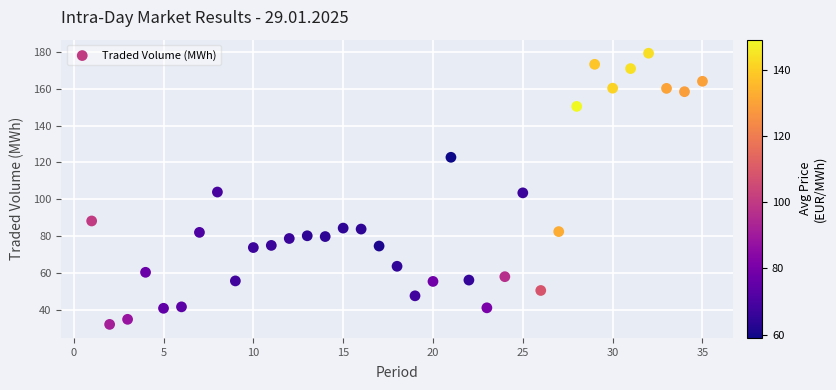

What is the range of X values (max minus min)?

34.0